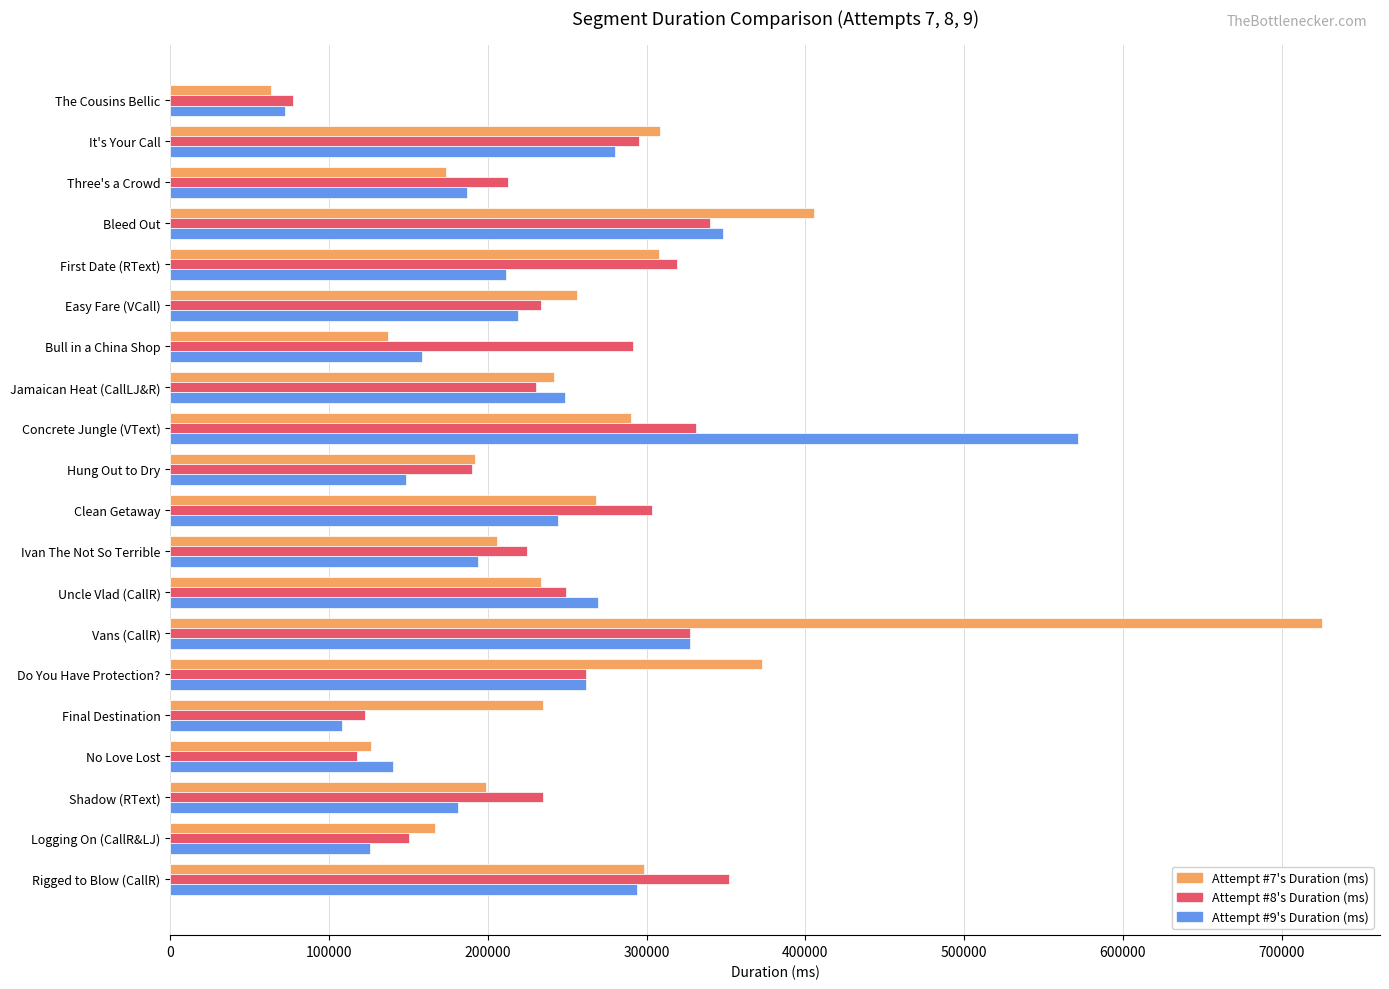

At which label does Attempt #7's Duration (ms) reach its peak?

Vans (CallR)